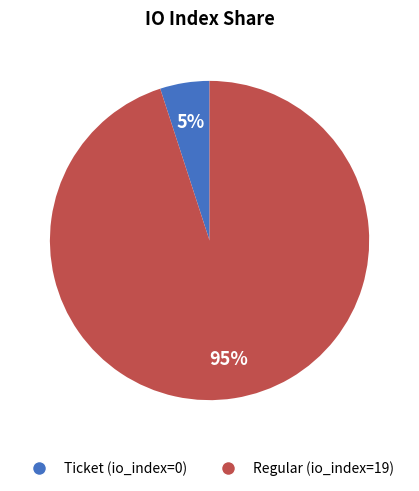

To the nearest percent, what is the difference between the largest and smallest slice percentages?

90%